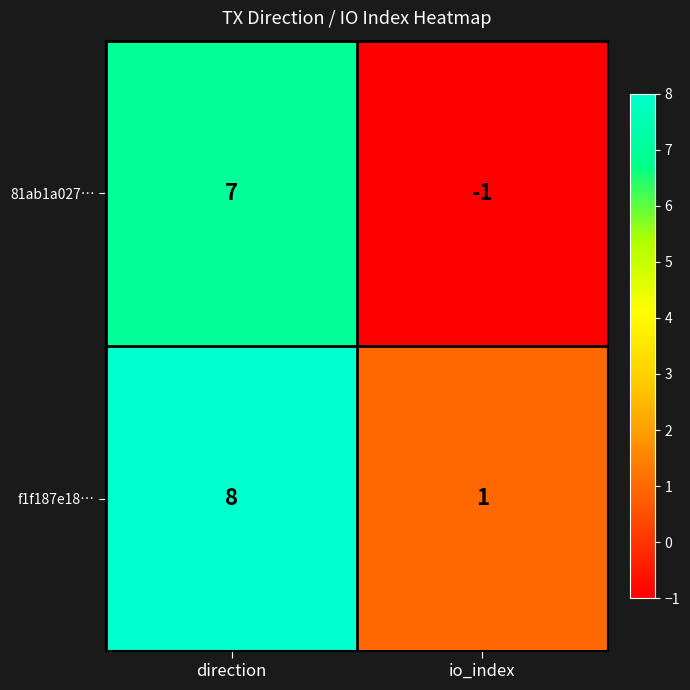

What is the sum of all 81ab1a027… values?

6